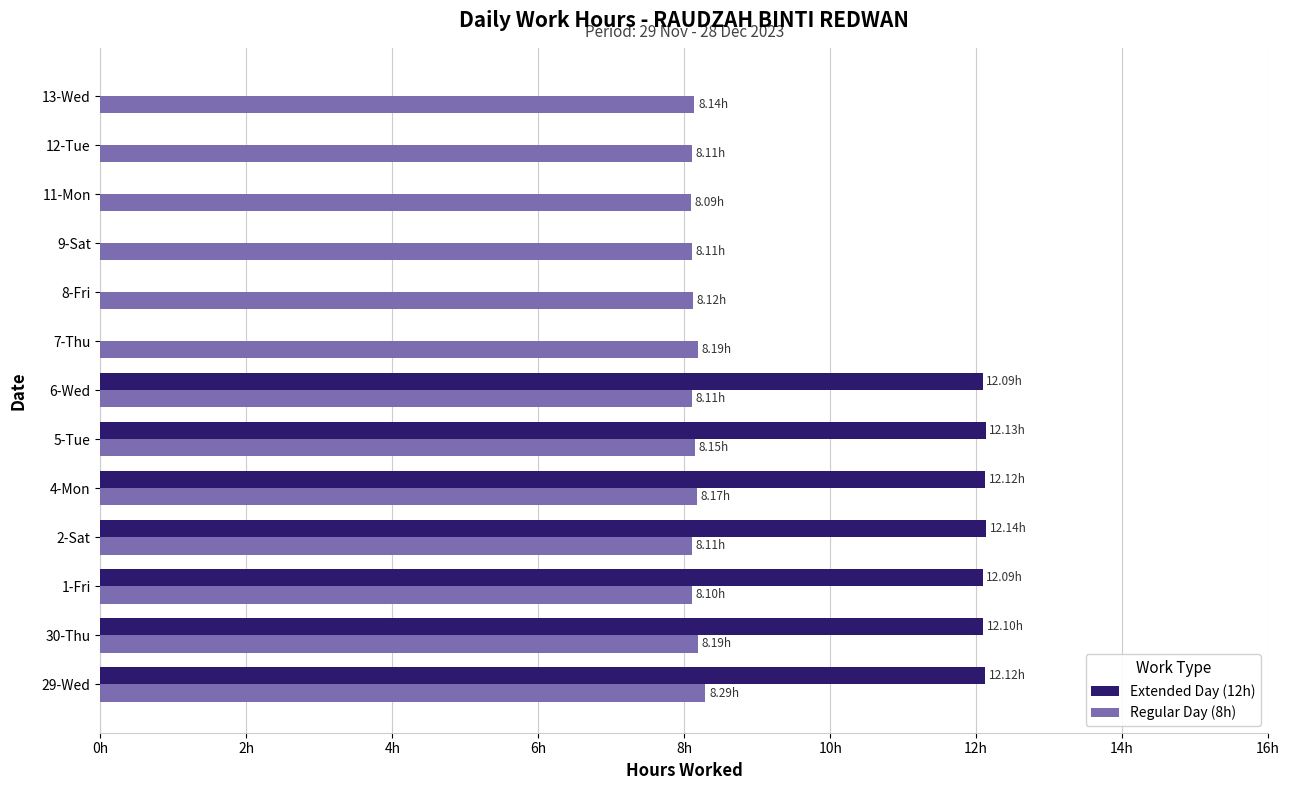

What are all the series names shown in the legend?

Extended Day (12h), Regular Day (8h)